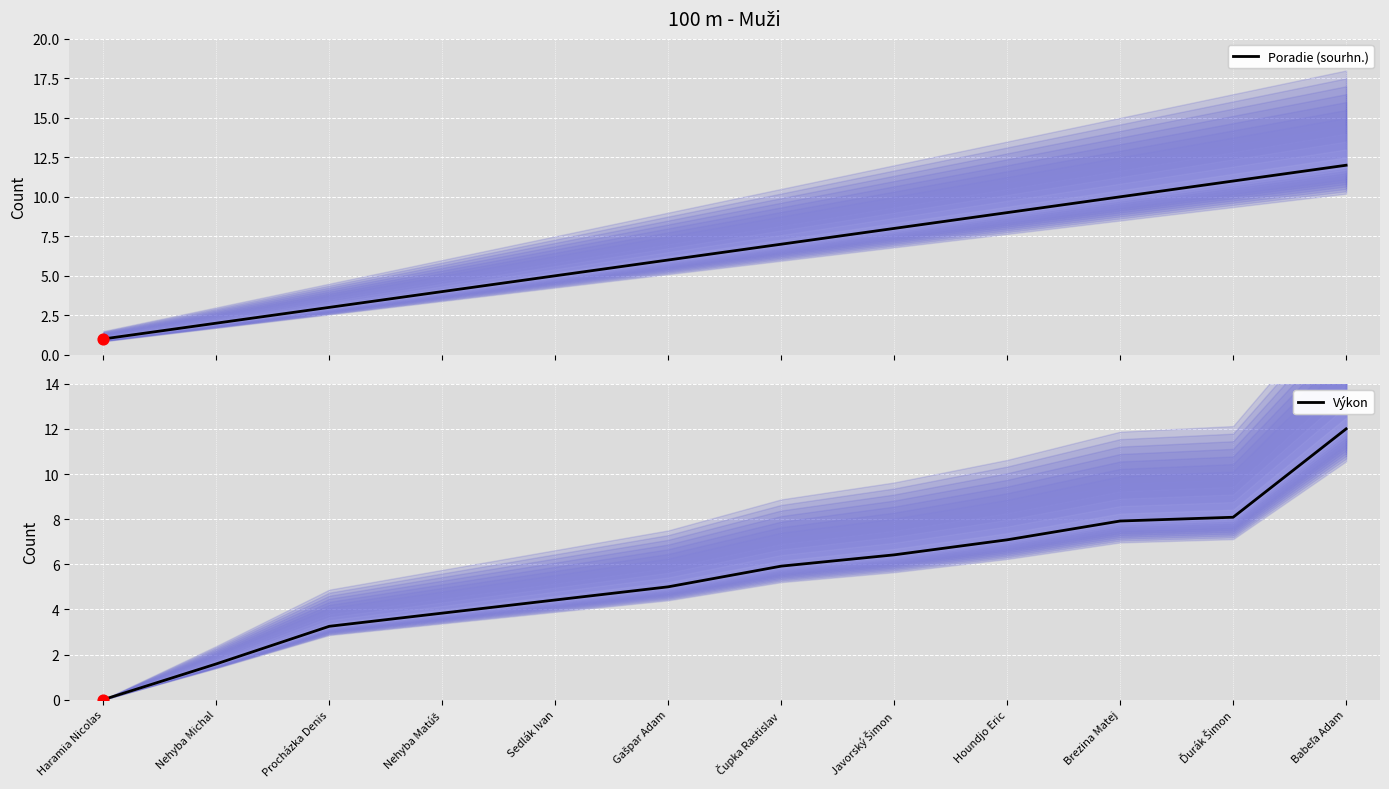

At which category is the sum across all series the highest?

Babeľa Adam